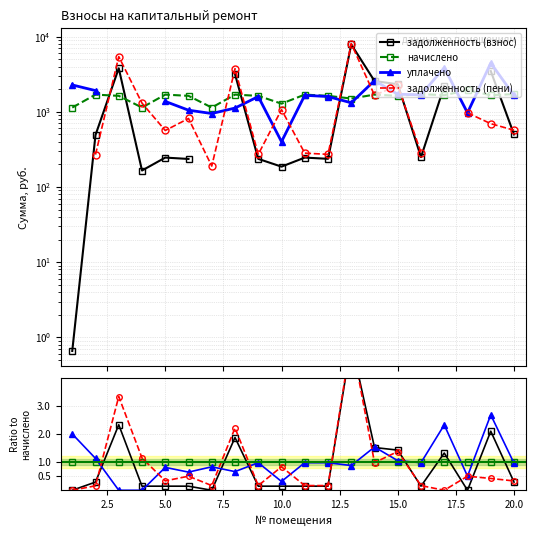

Which has a higher value, 14 or 20.0?

14